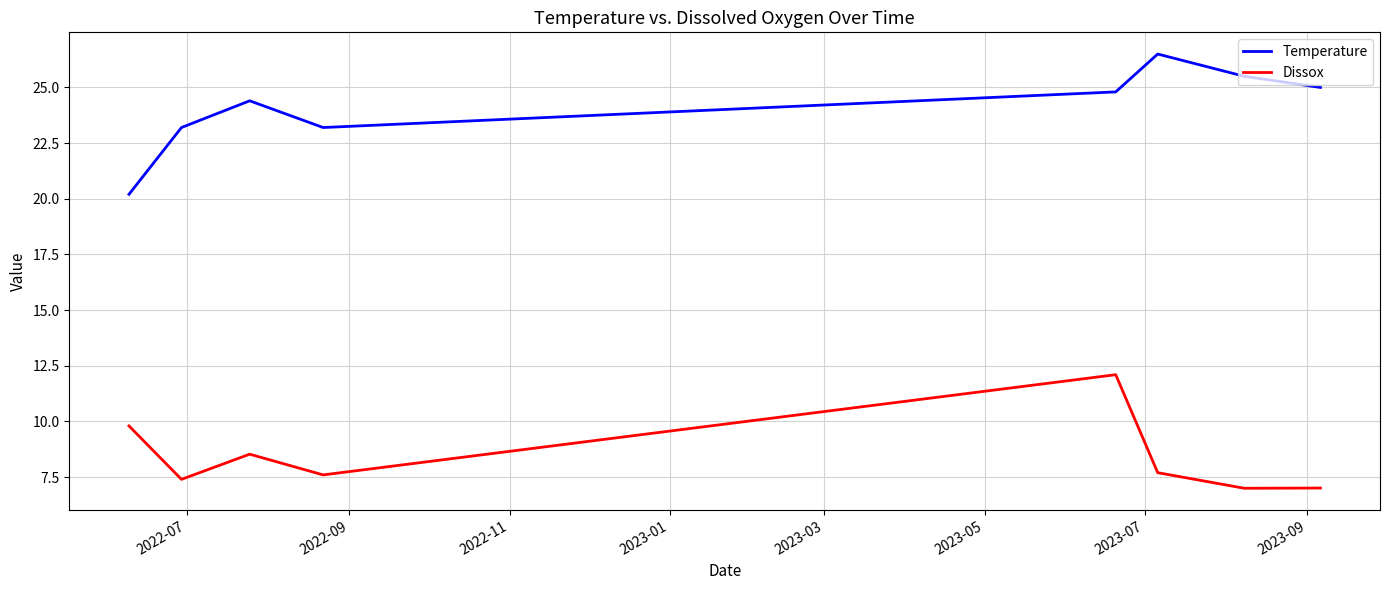

True or false: Temperature and Dissox intersect in this chart.

False